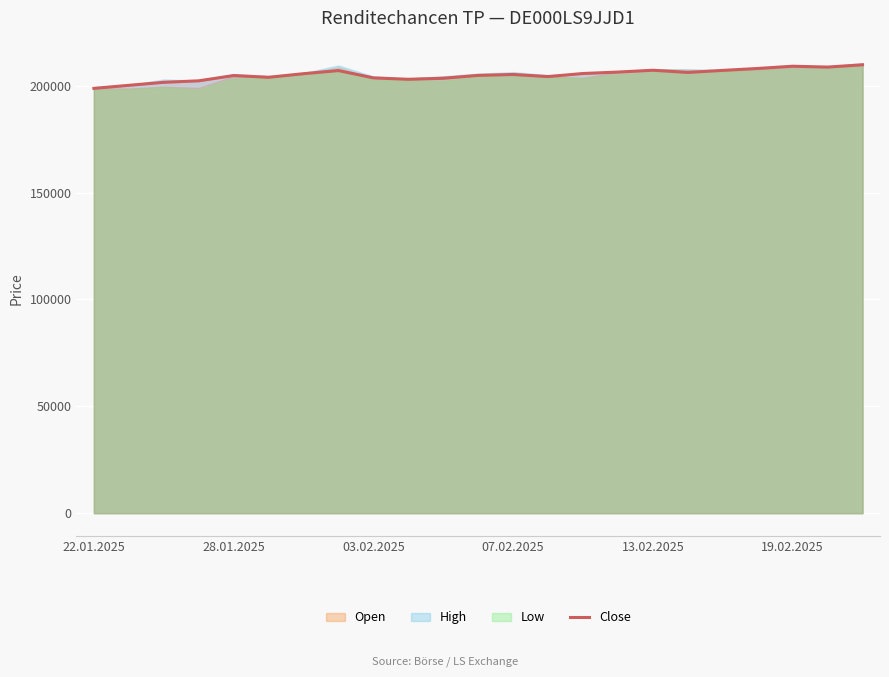

Is it true that the value at 07.02.2025 is 104597?

False